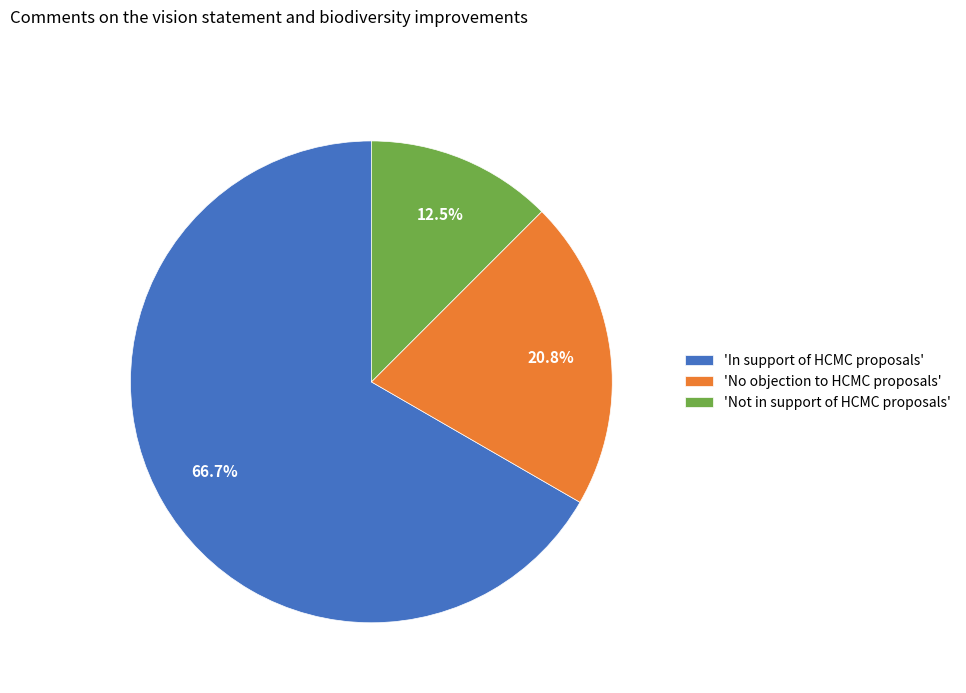

Is there a majority slice in this chart?

Yes